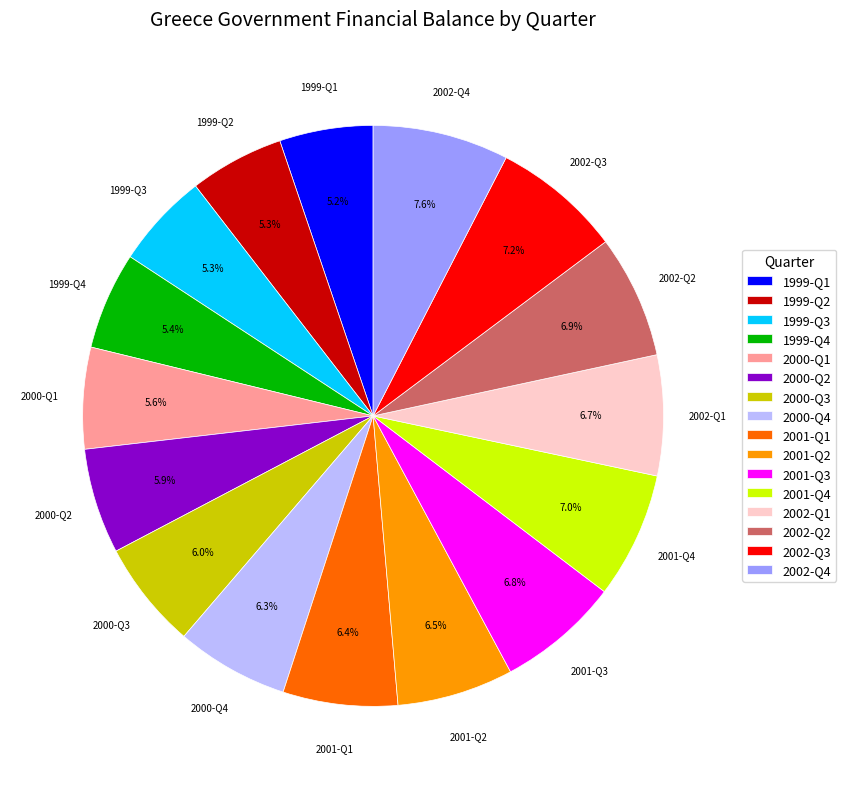

The 2001-Q1 slice represents 19% of the pie. True or false?

False